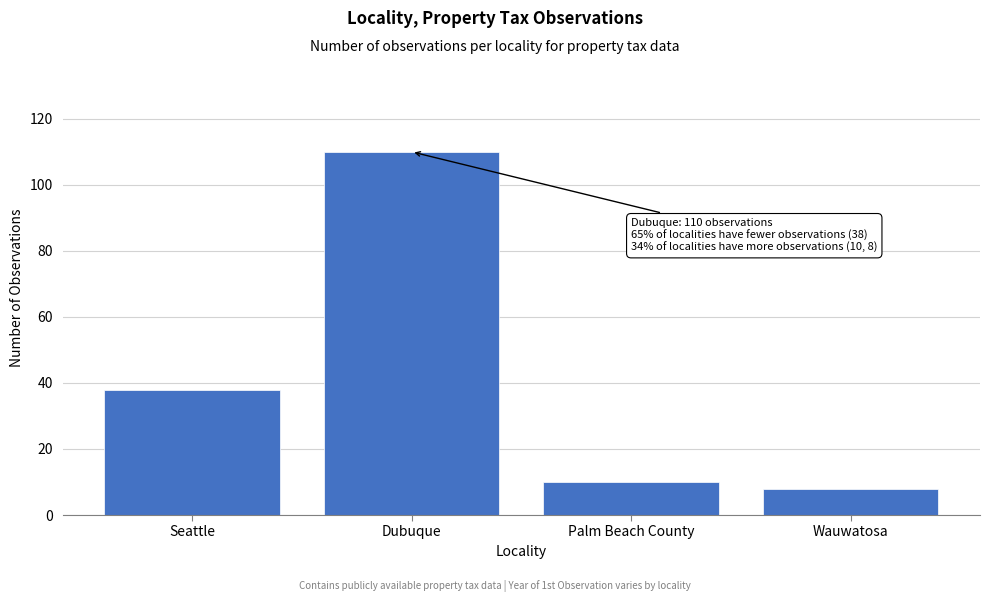

Reading left to right, transcribe all the data shown in this chart.

38	110	10	8